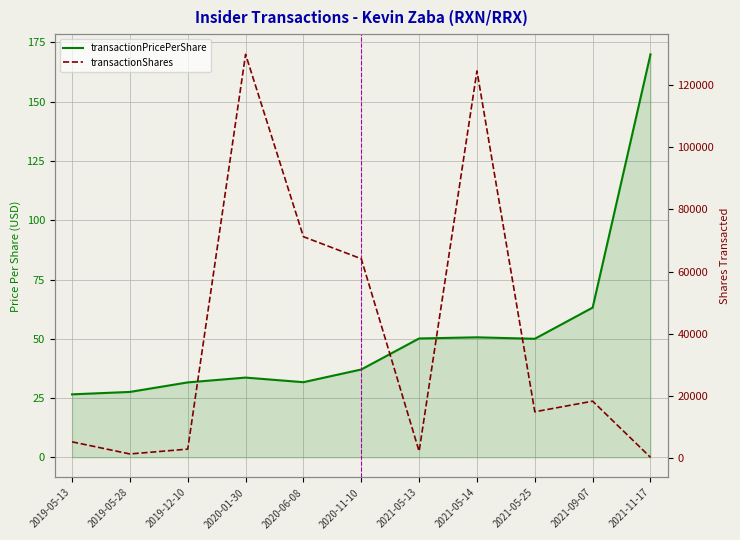

What is the difference between the maximum and minimum values in the transactionPricePerShare series?

143.4